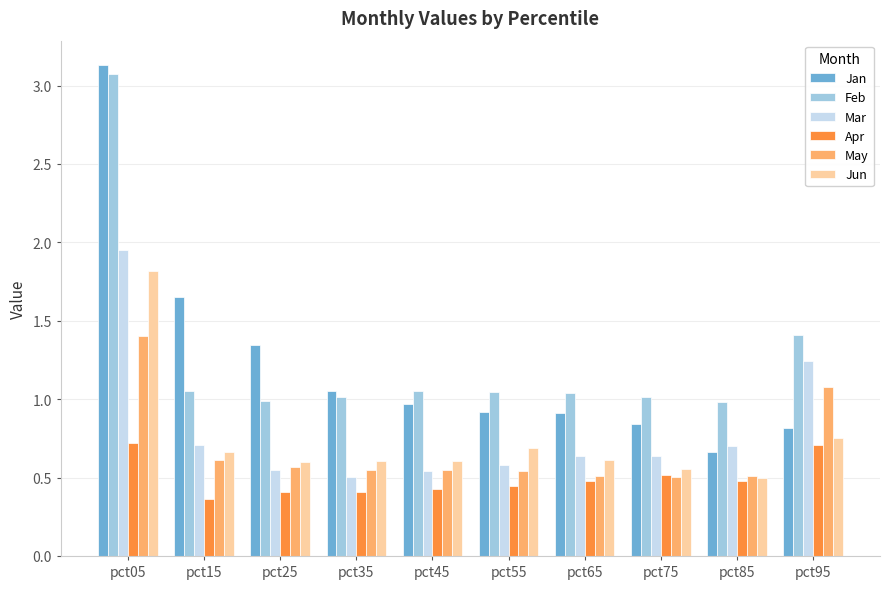

Is it true that Apr equals 0.5 at pct85?

True